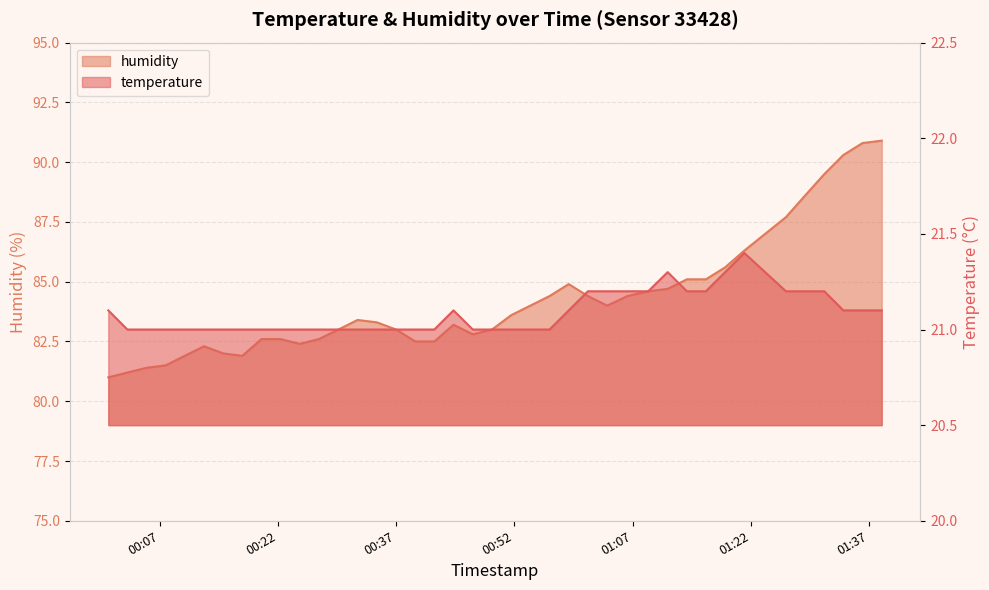

Where is temperature nearest to the value 21?

2023-07-28T00:02:54